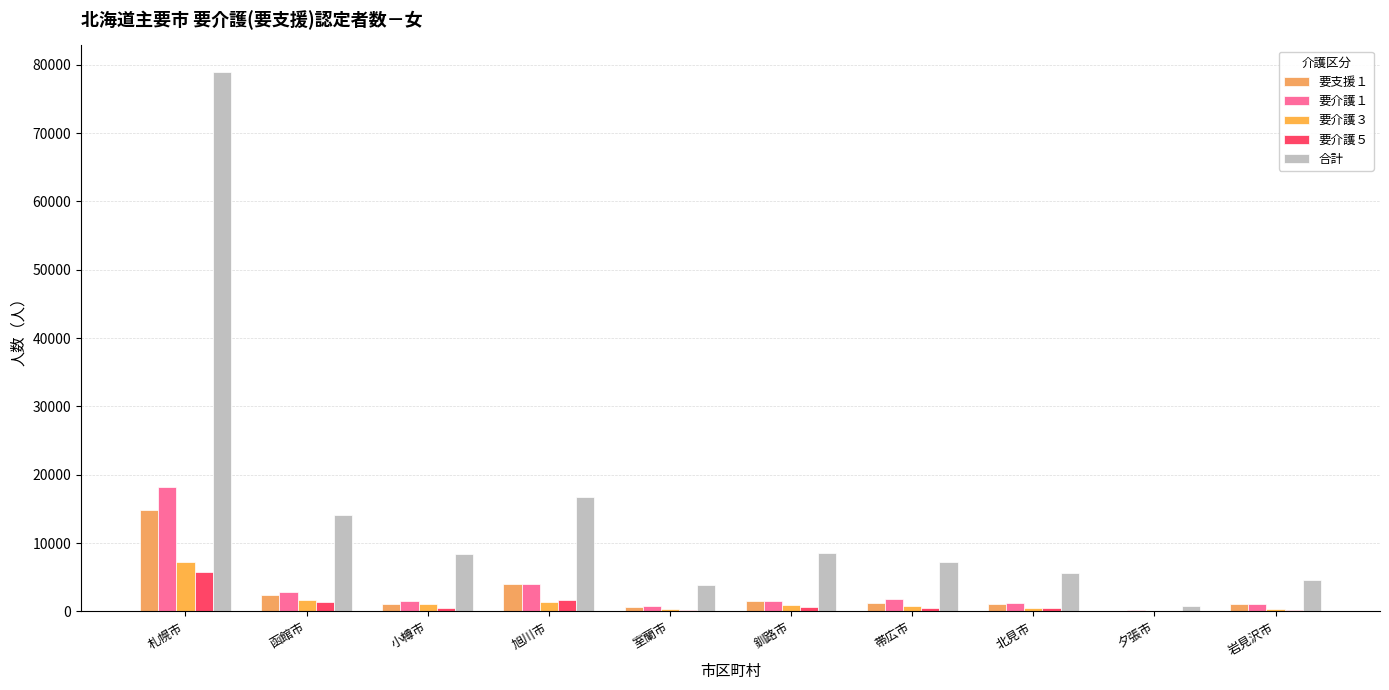

How many distinct data groups are displayed?

5